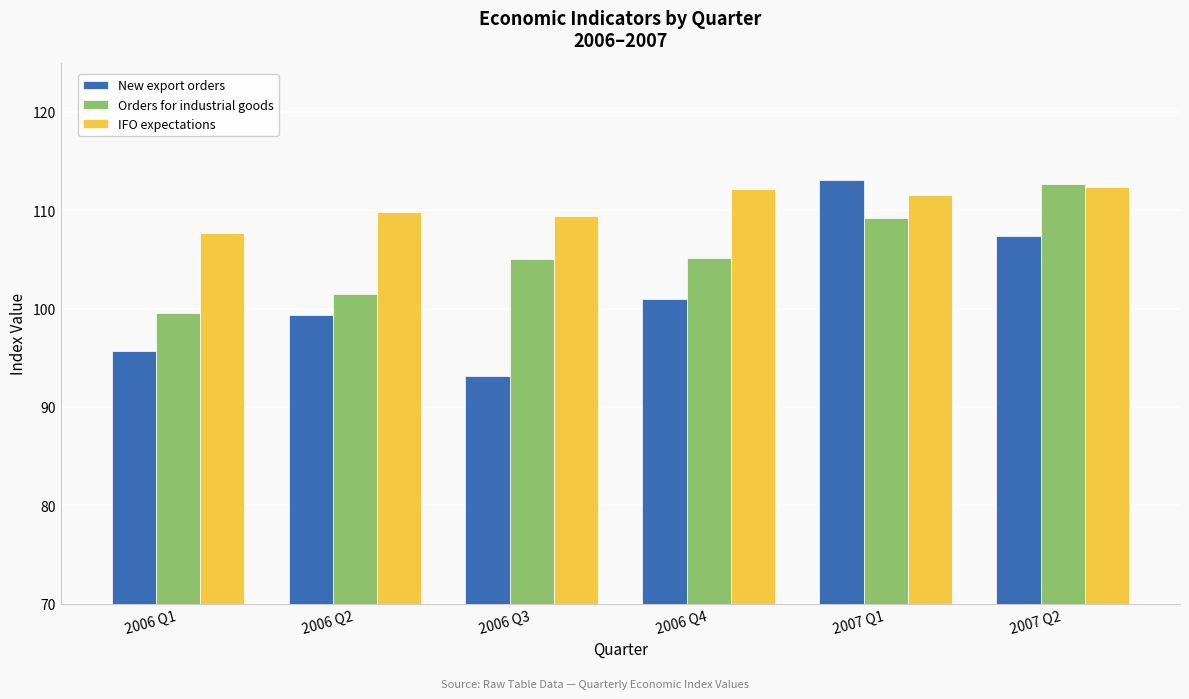

What is the total value across all series at 2006 Q3?

307.6